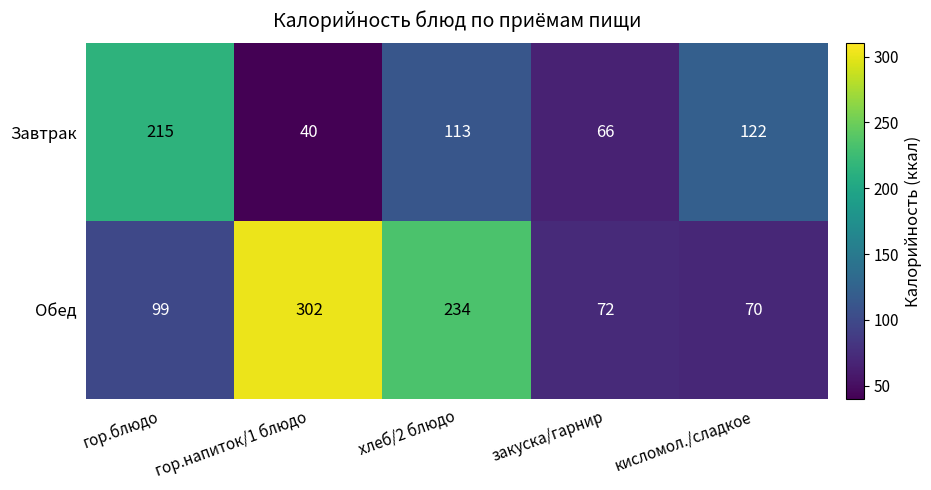

Reading left to right, list all the values displayed in this chart.

Завтрак: 215	40	113	66	122
Обед: 99	302	234	72	70